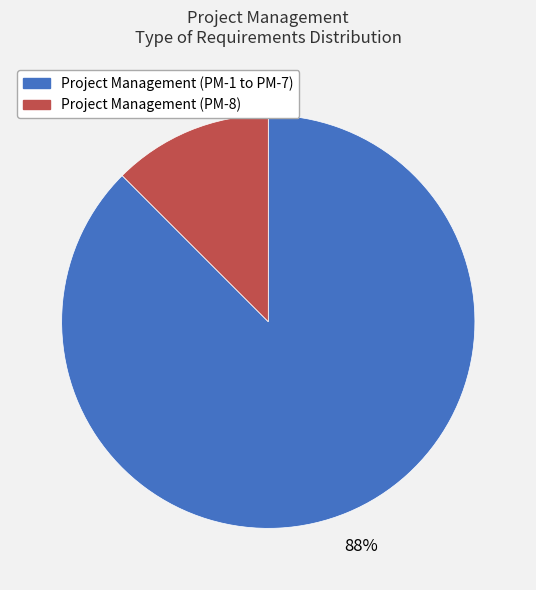

To the nearest percent, what is the average slice percentage?

50%